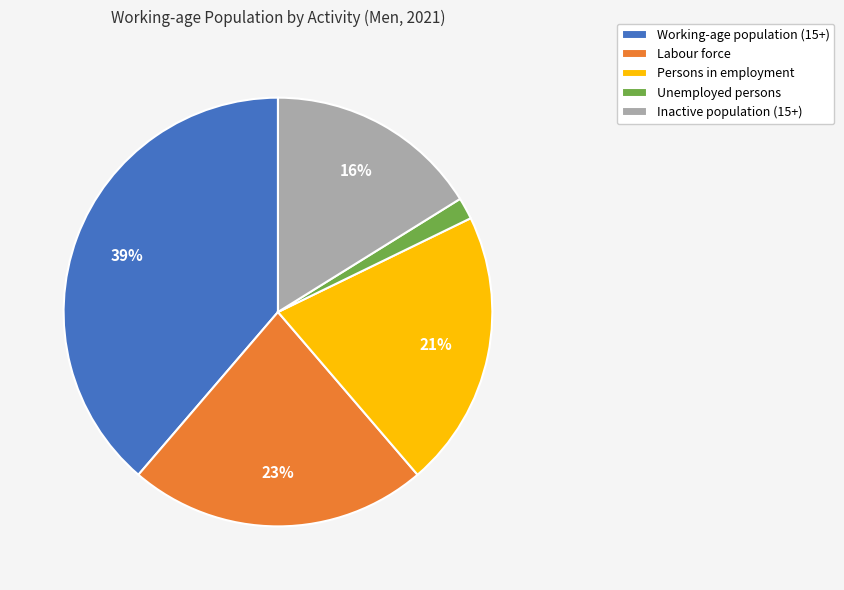

Does any single category account for the majority?

No